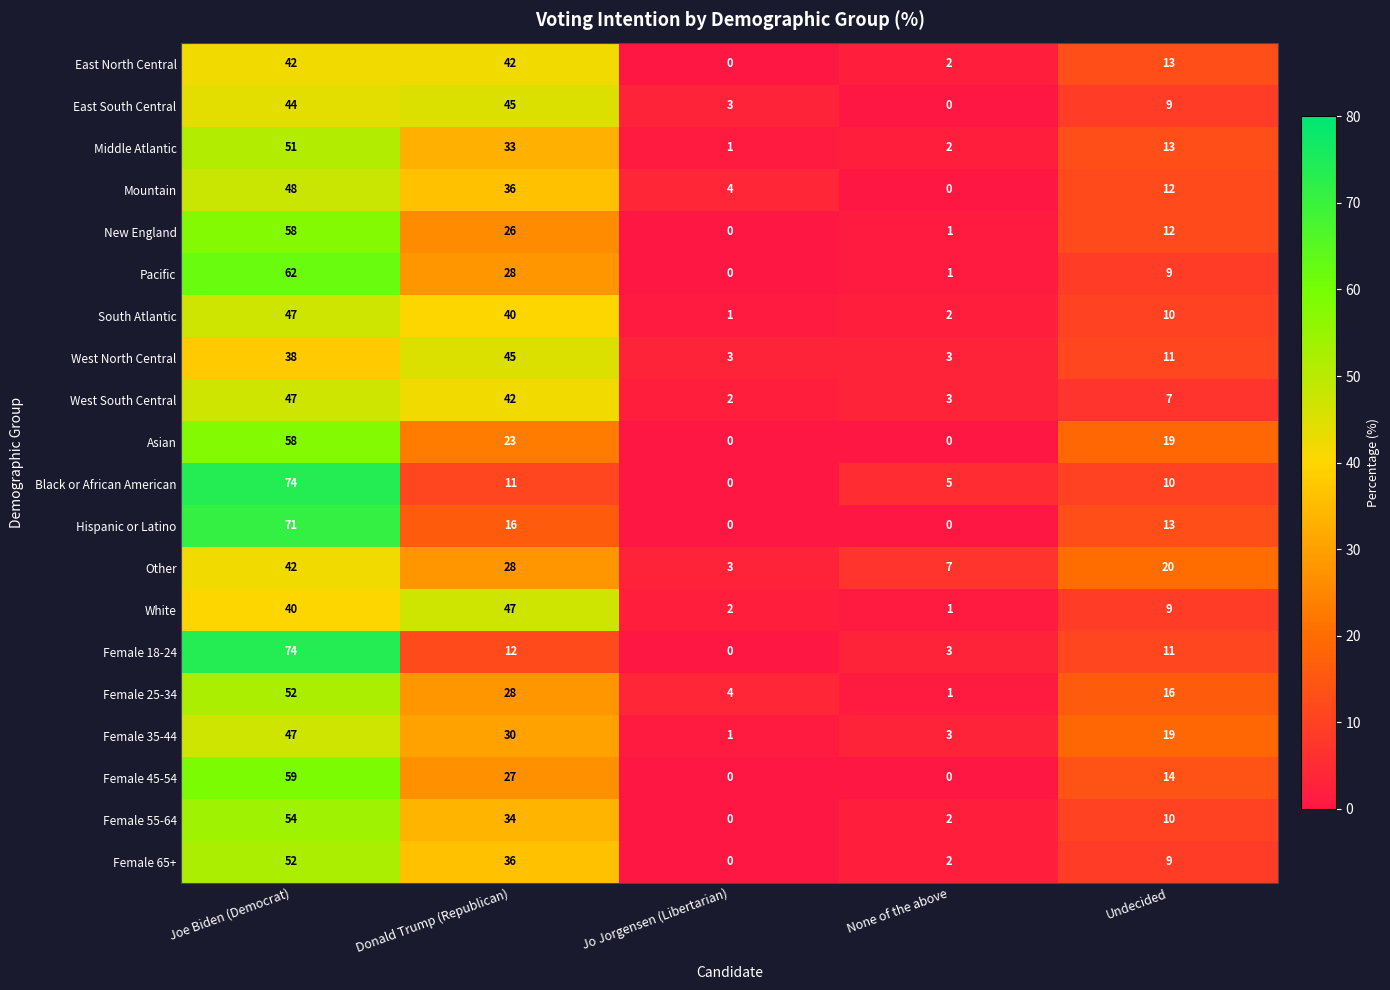

List the labels in order of South Atlantic value, largest first.

Joe Biden (Democrat), Donald Trump (Republican), Undecided, None of the above, Jo Jorgensen (Libertarian)